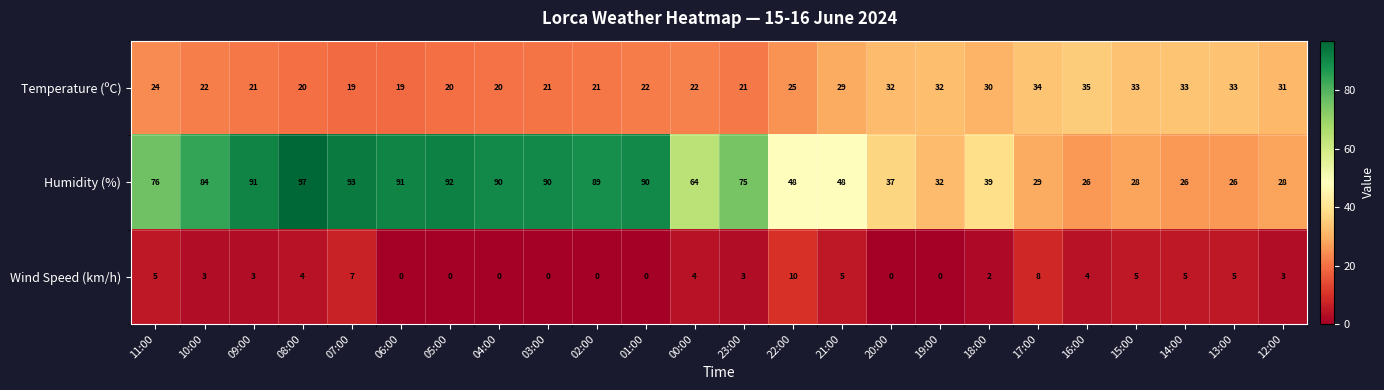

How many distinct data groups are displayed?

3